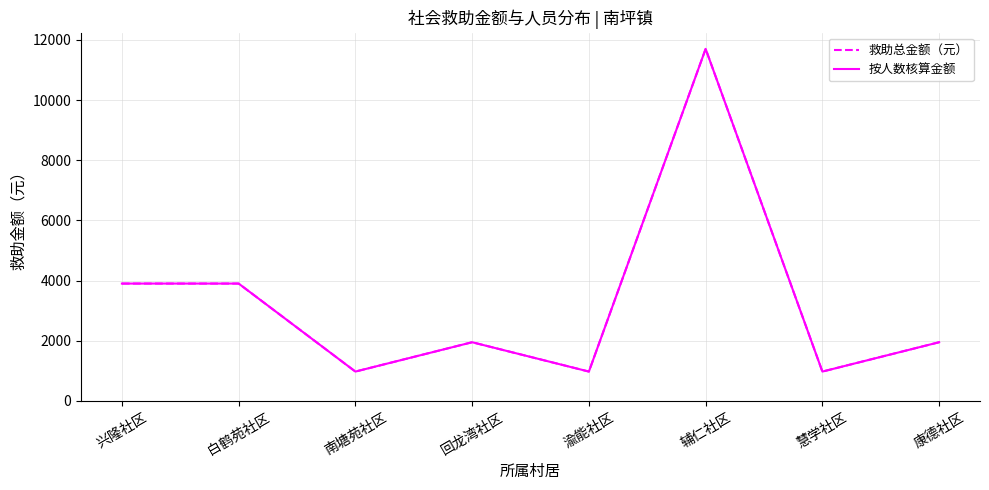

Does the chart have visible grid lines?

Yes